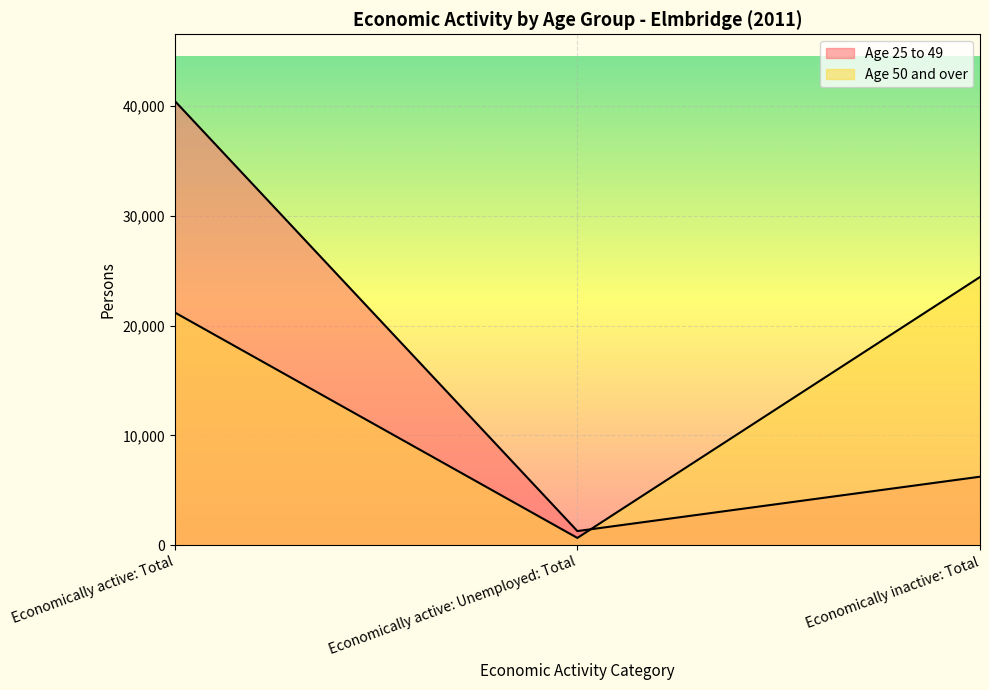

Does the chart display data point markers on the line(s)?

No